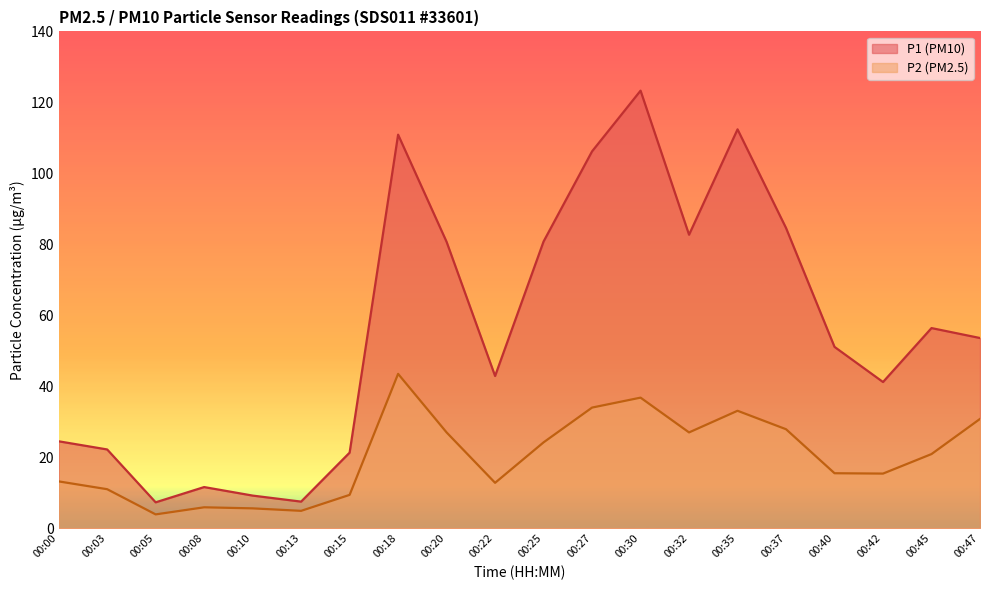

Reading left to right, extract all data points from this chart.

P1: 00:00=24.5	00:03=22.2	00:05=7.3	00:08=11.6	00:10=9.2	00:13=7.5	00:15=21.3	00:18=110.9	00:20=80.7	00:22=42.9	00:25=80.8	00:27=106.2	00:30=123.3	00:32=82.7	00:35=112.4	00:37=84.6	00:40=51.1	00:42=41.2	00:45=56.4	00:47=53.6
P2: 00:00=13.2	00:03=11.0	00:05=3.9	00:08=5.9	00:10=5.6	00:13=4.9	00:15=9.4	00:18=43.5	00:20=27.0	00:22=12.8	00:25=24.2	00:27=34.0	00:30=36.8	00:32=27.0	00:35=33.1	00:37=27.9	00:40=15.5	00:42=15.4	00:45=20.9	00:47=30.8